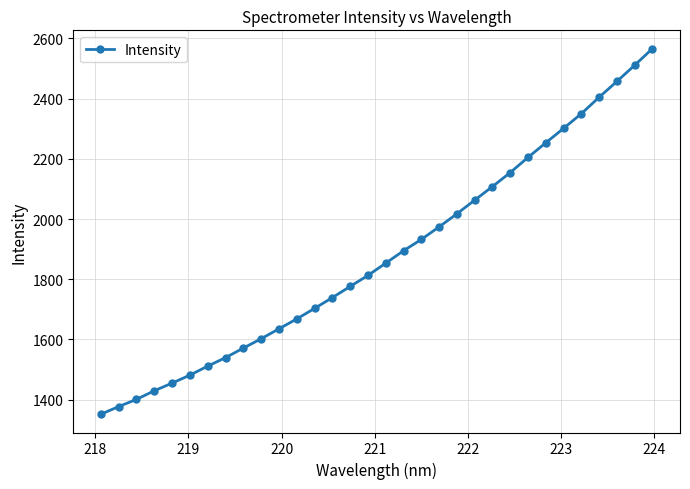

True or false: the data has more than 2 interior local peaks.

False